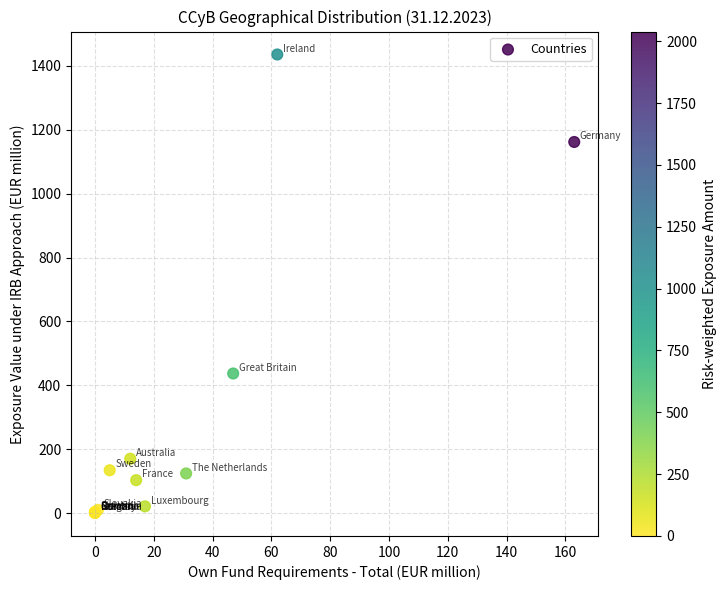

What Y value in the scatter plot is closest to 718?

437